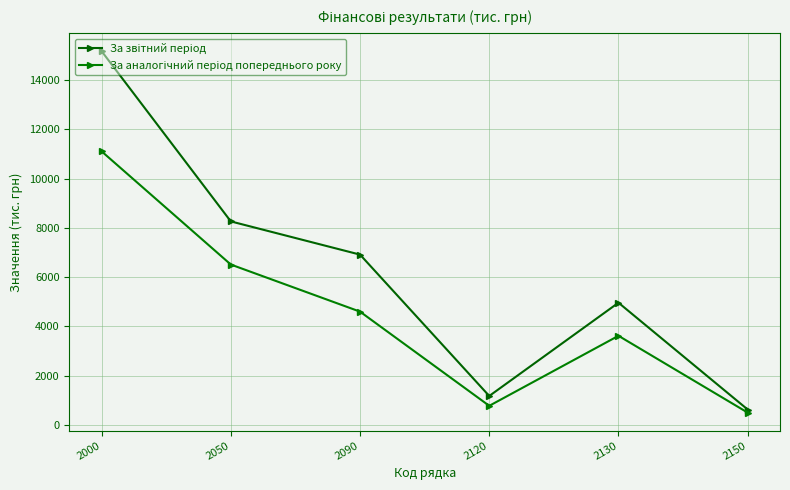

How many categories are shown in the chart?

6